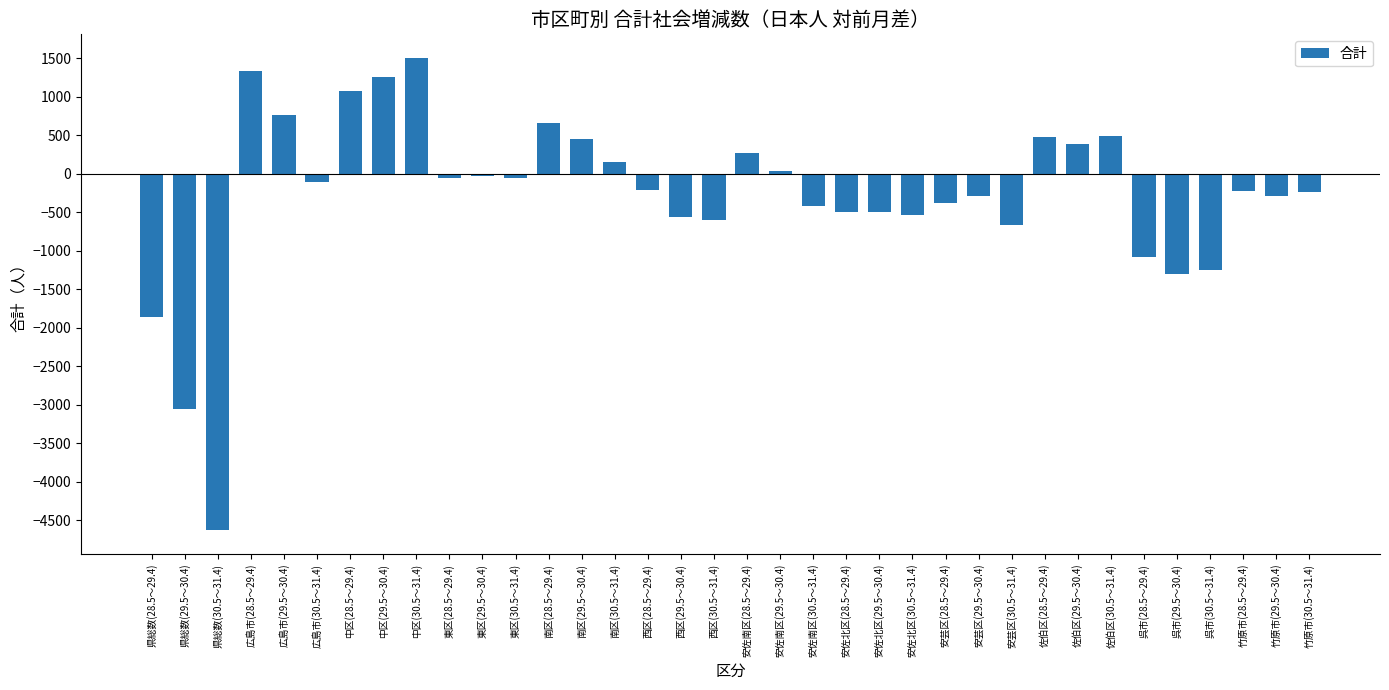

How many bars are there in total?

36